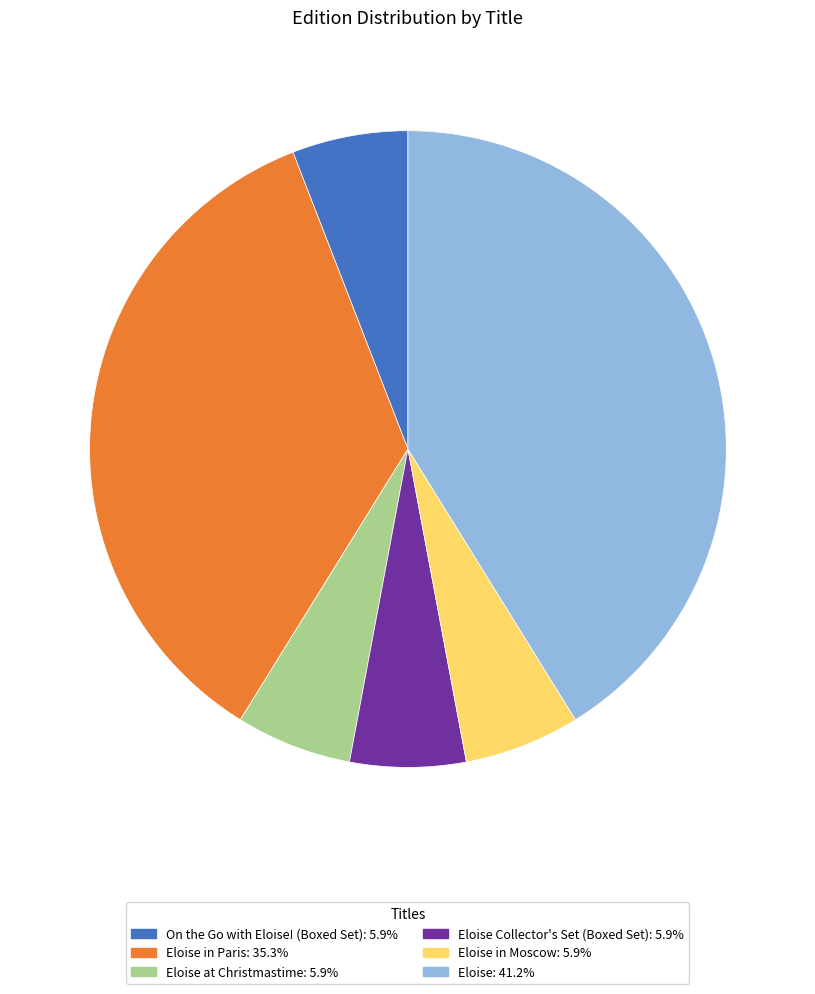

Is the sum of On the Go with Eloise! (Boxed Set): 5.9% and Eloise in Paris: 35.3% greater than half?

No